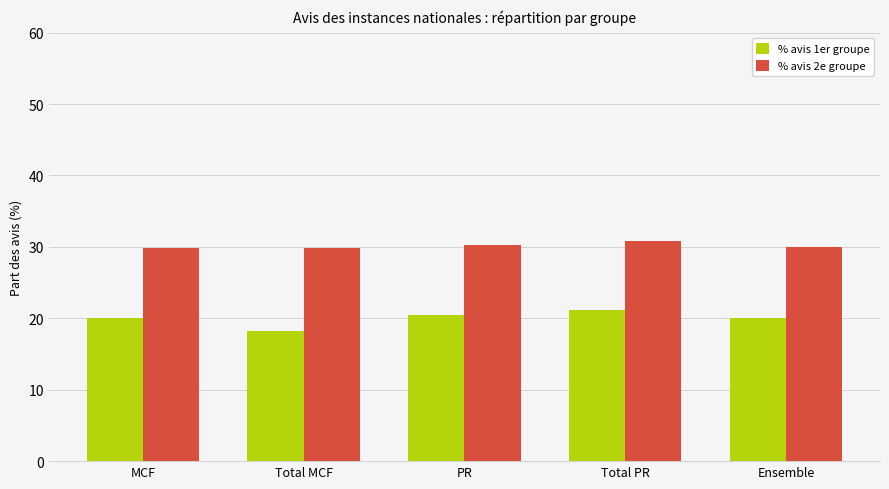

What is the difference between the % avis 2e groupe values at Total MCF and MCF?

0.1